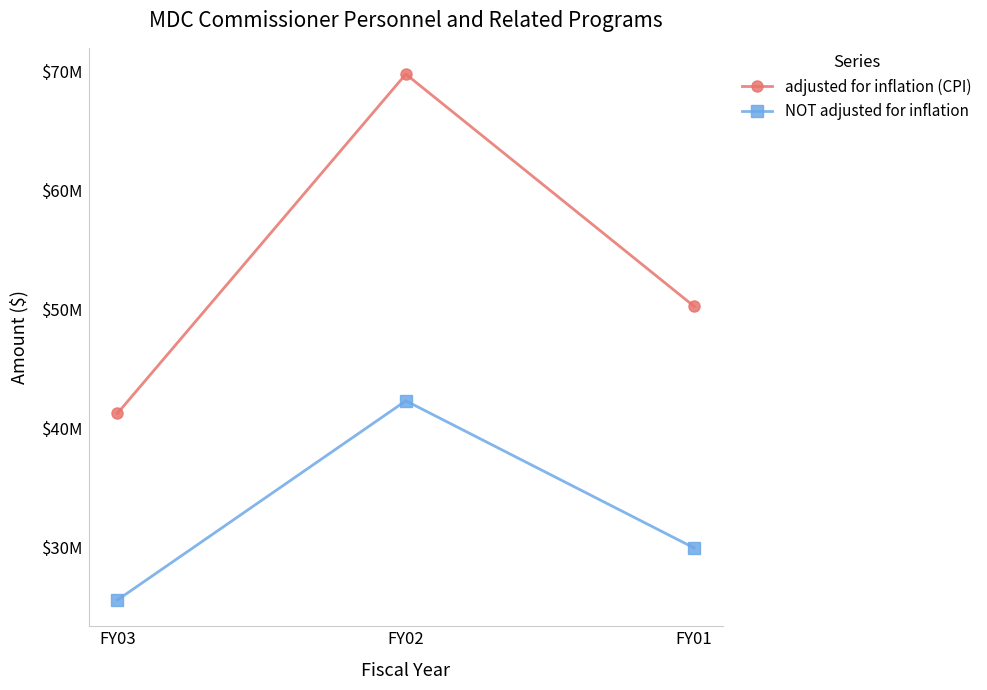

At which category is the sum across all series the highest?

FY02